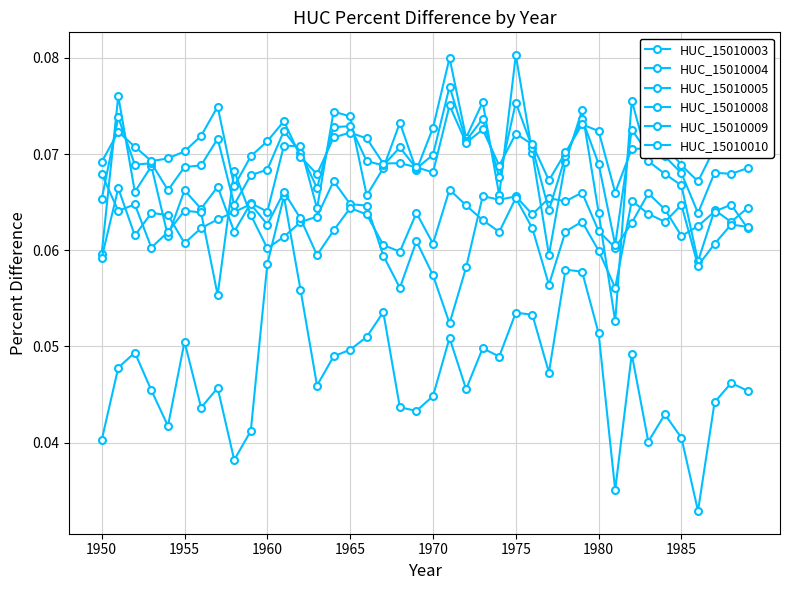

List the series in order of their peak value, highest first.

HUC_15010003, HUC_15010008, HUC_15010009, HUC_15010005, HUC_15010010, HUC_15010004